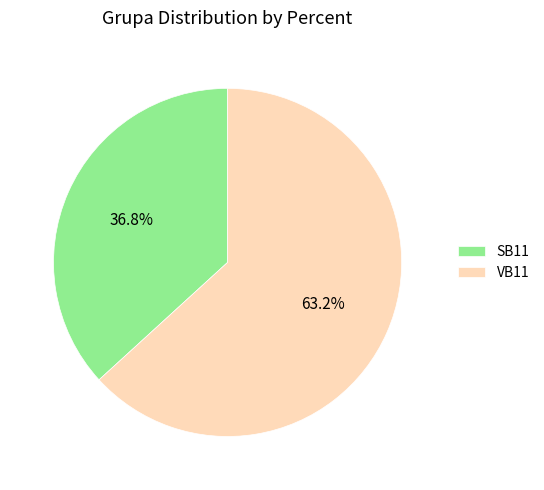

To the nearest percent, what is the average slice percentage?

50%